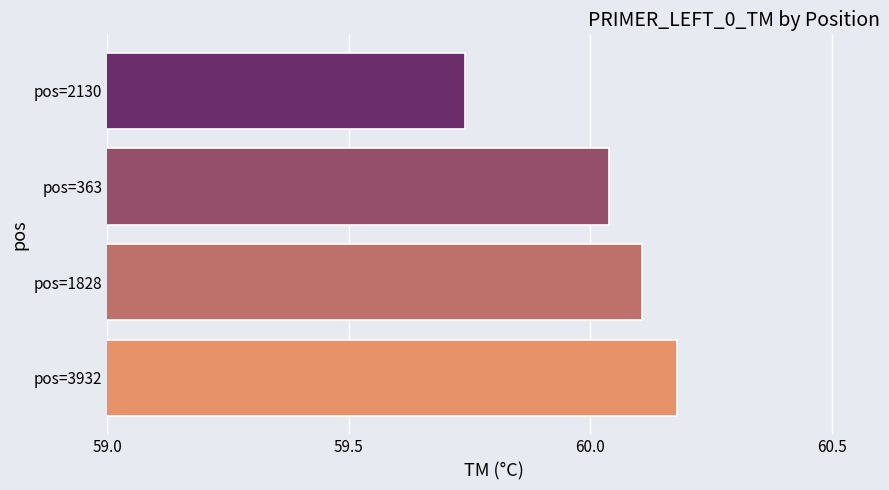

Where is the data nearest to the value 59?

pos=2130